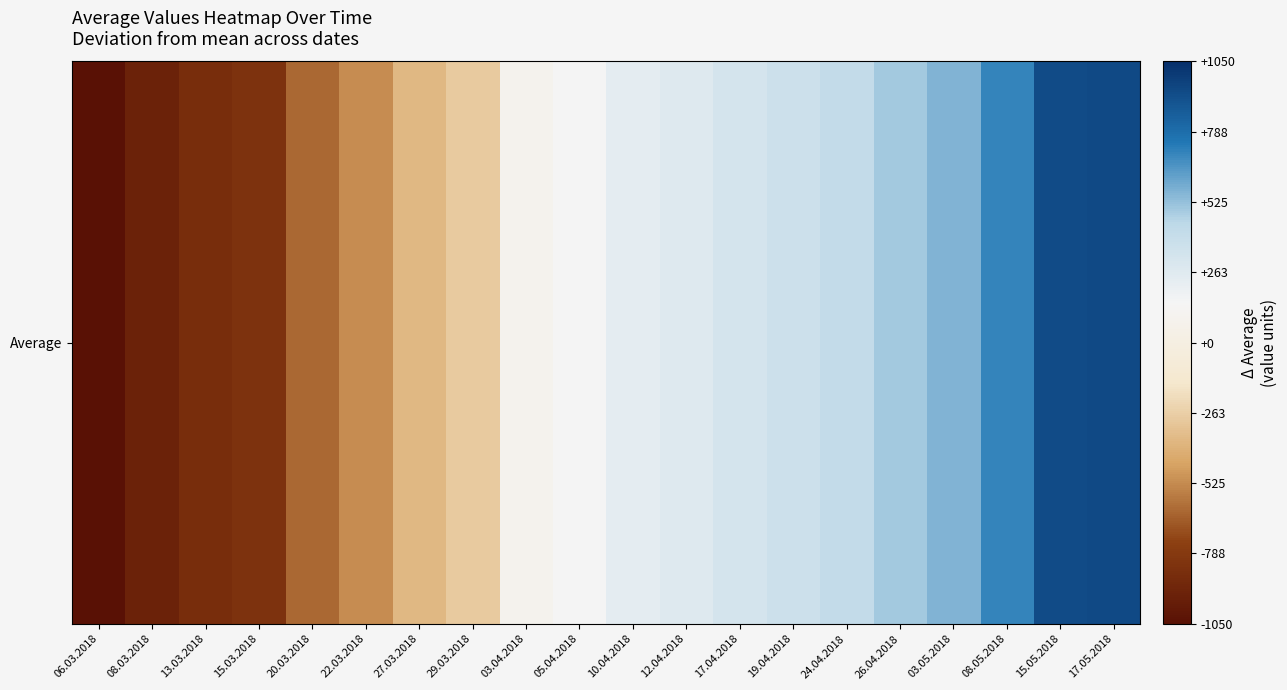

At which category does the chart reach its peak across all series?

17.05.2018